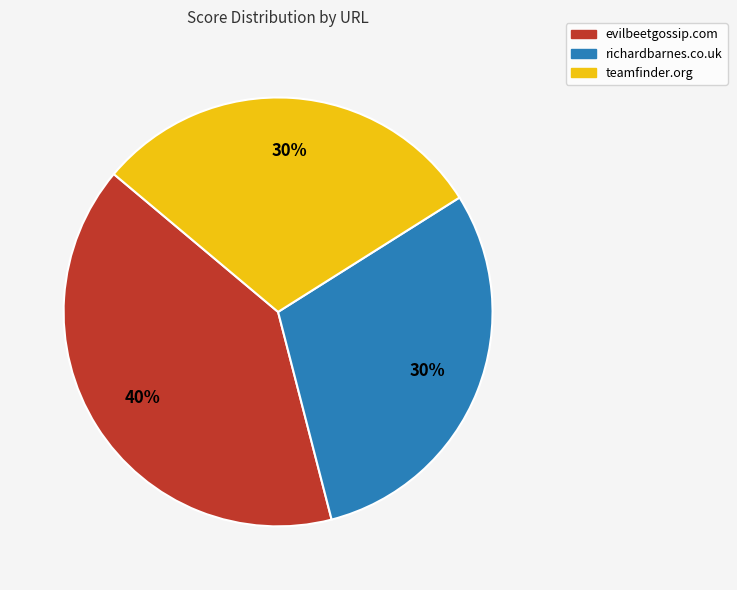

To the nearest percent, what portion does evilbeetgossip.com represent?

40%